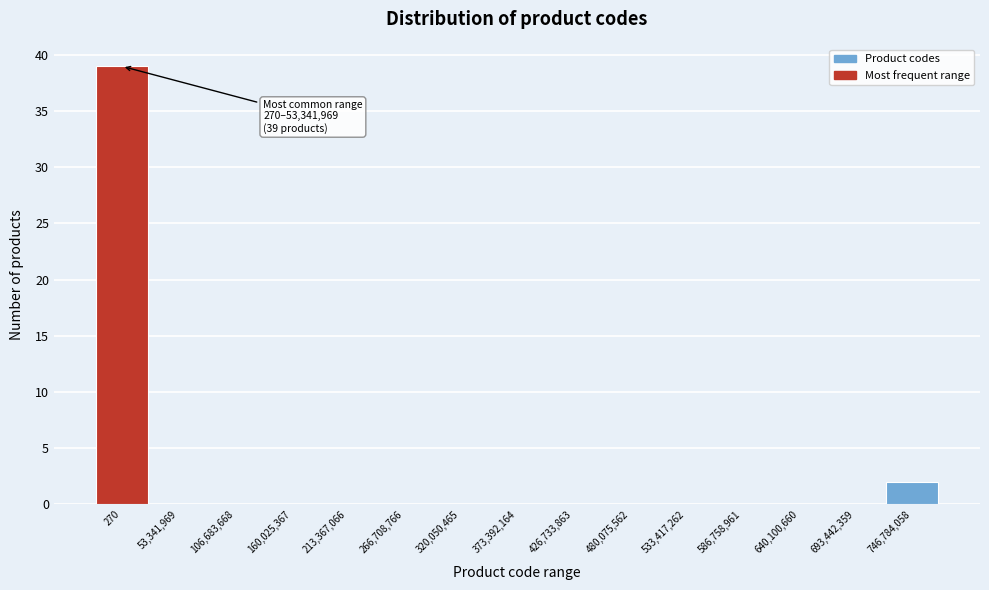

Reading left to right, transcribe all the data shown in this chart.

270=39	53,341,969=0	106,683,668=0	160,025,367=0	213,367,066=0	266,708,766=0	320,050,465=0	373,392,164=0	426,733,863=0	480,075,562=0	533,417,262=0	586,758,961=0	640,100,660=0	693,442,359=0	746,784,058=2